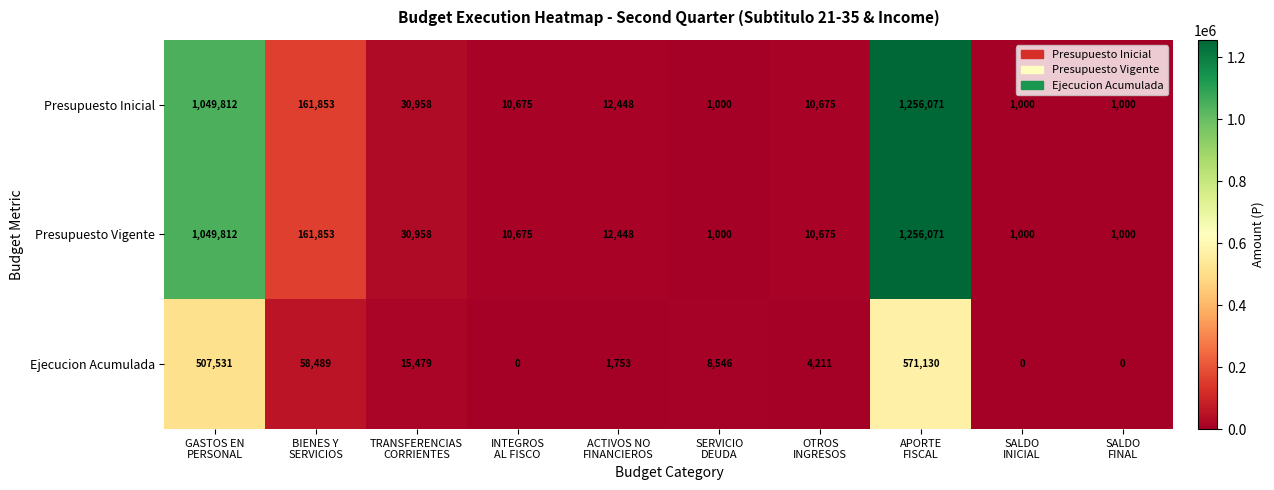

What is the maximum value shown in the chart?

1256071